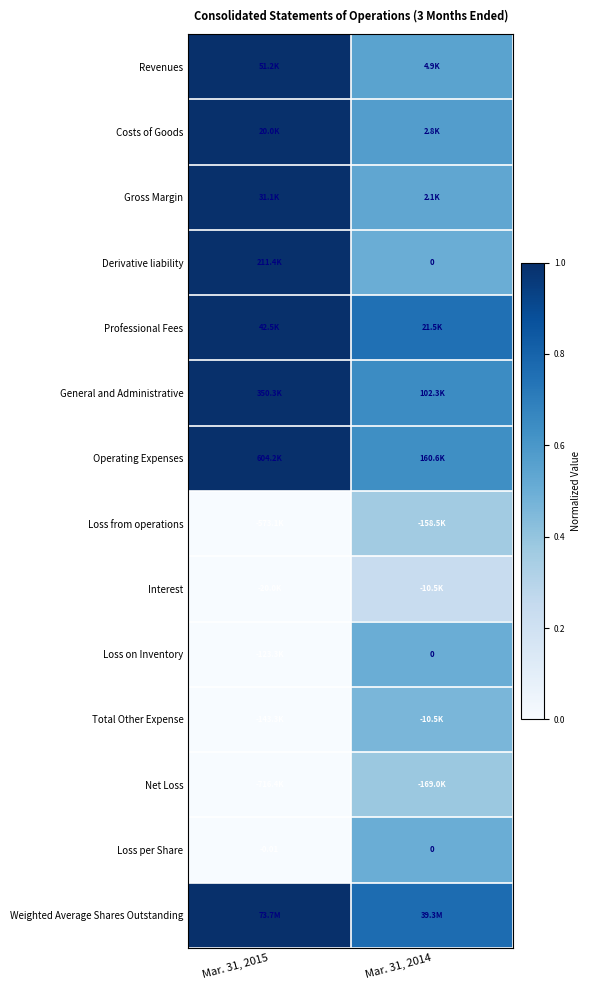

What is the total value across all series at Mar. 31, 2014?

7.4